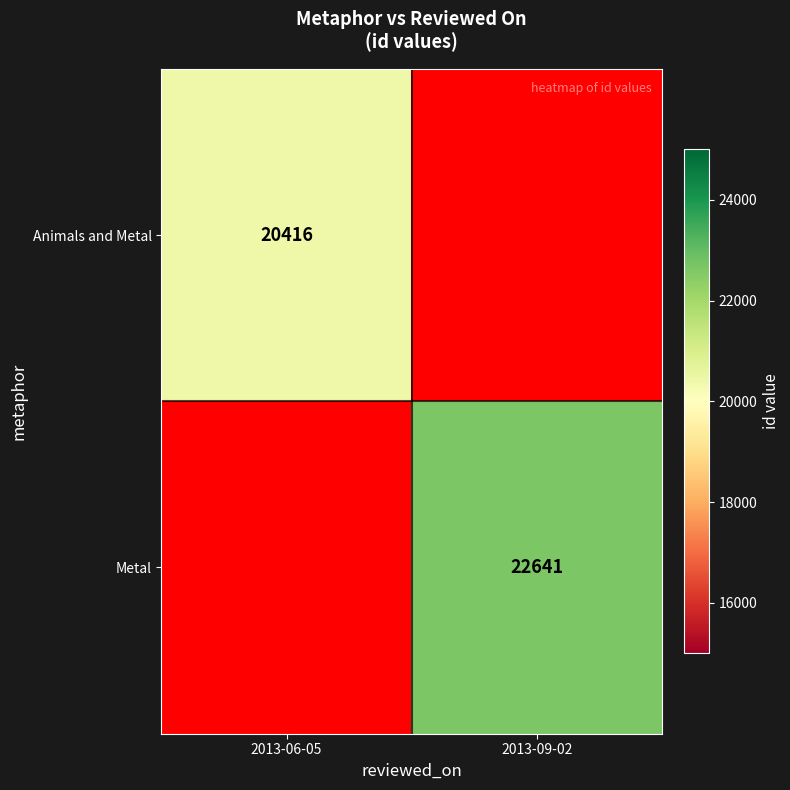

Rank the series at 2013-06-05 from highest to lowest value.

Animals and Metal, Metal